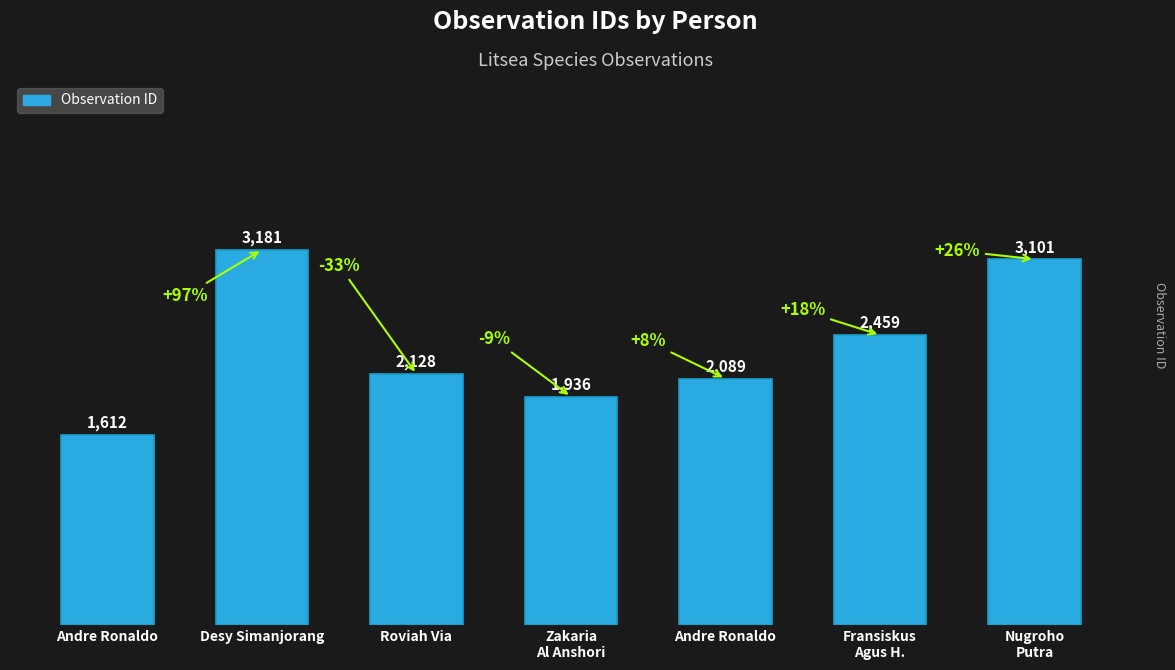

How many categories are shown in the chart?

7